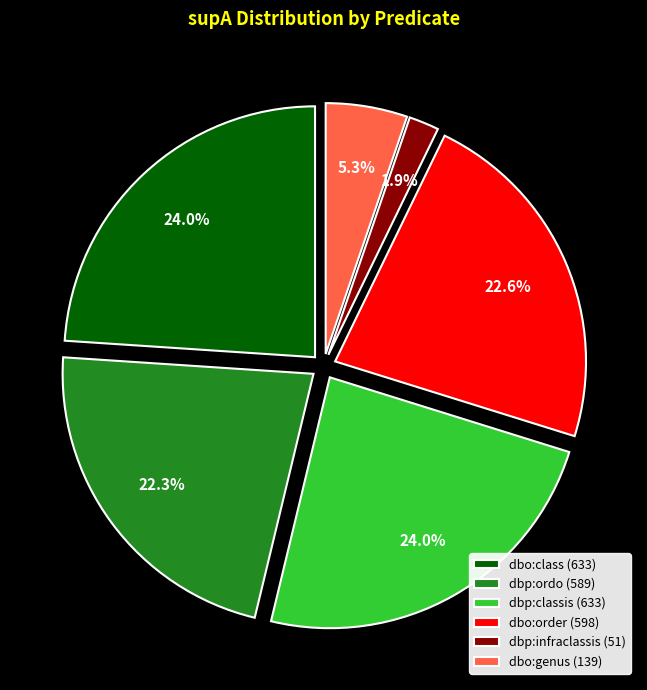

Count the number of slices in the pie.

6